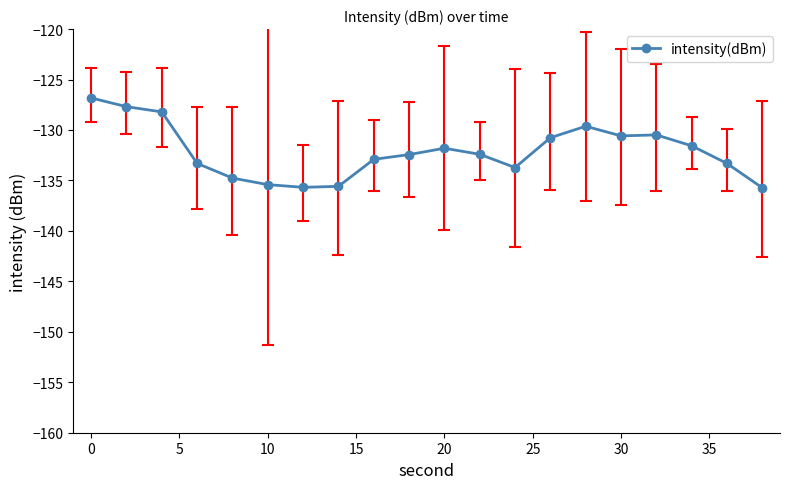

What is the minimum value shown in the chart?

-135.7